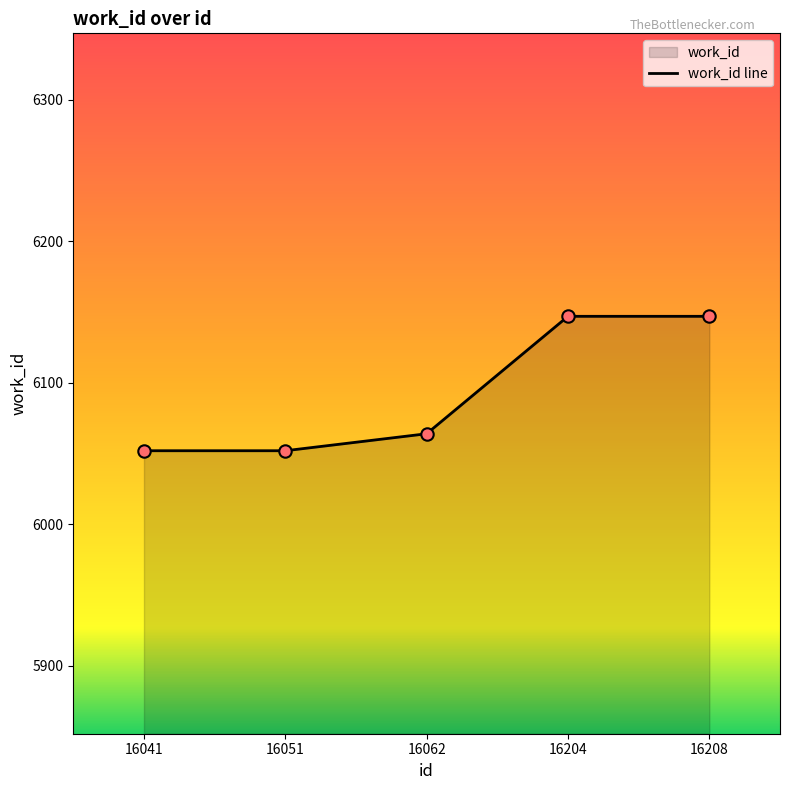

What is the change in value from 16062 to 16204?

+83